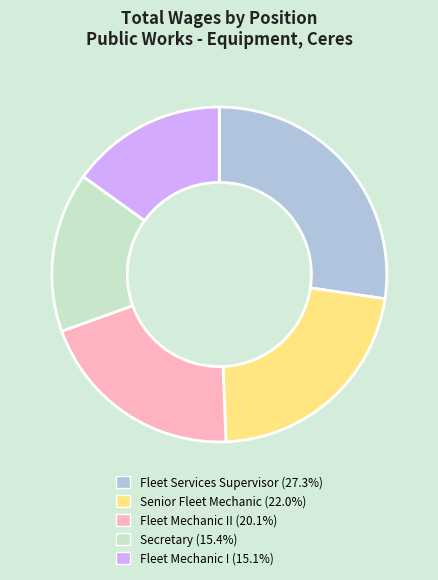

Is there any slice that represents more than half of the pie?

No